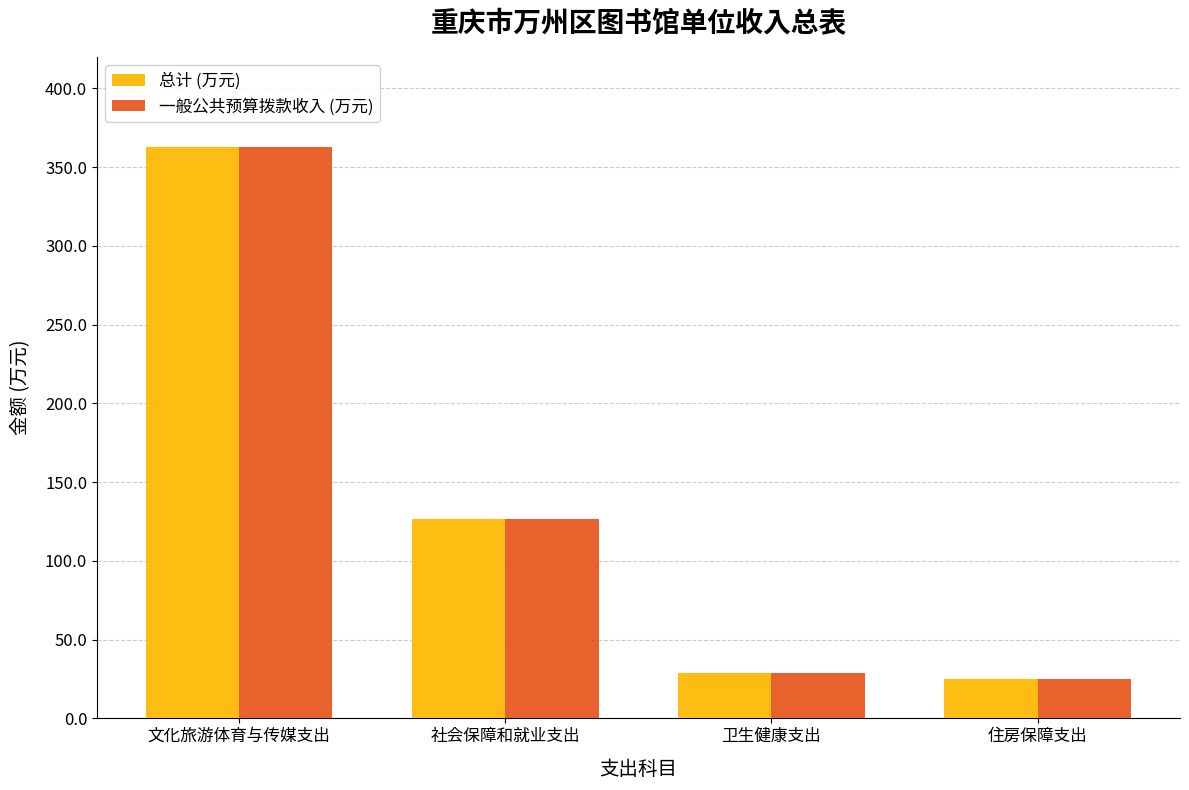

At how many categories does at least one series exceed 58?

2